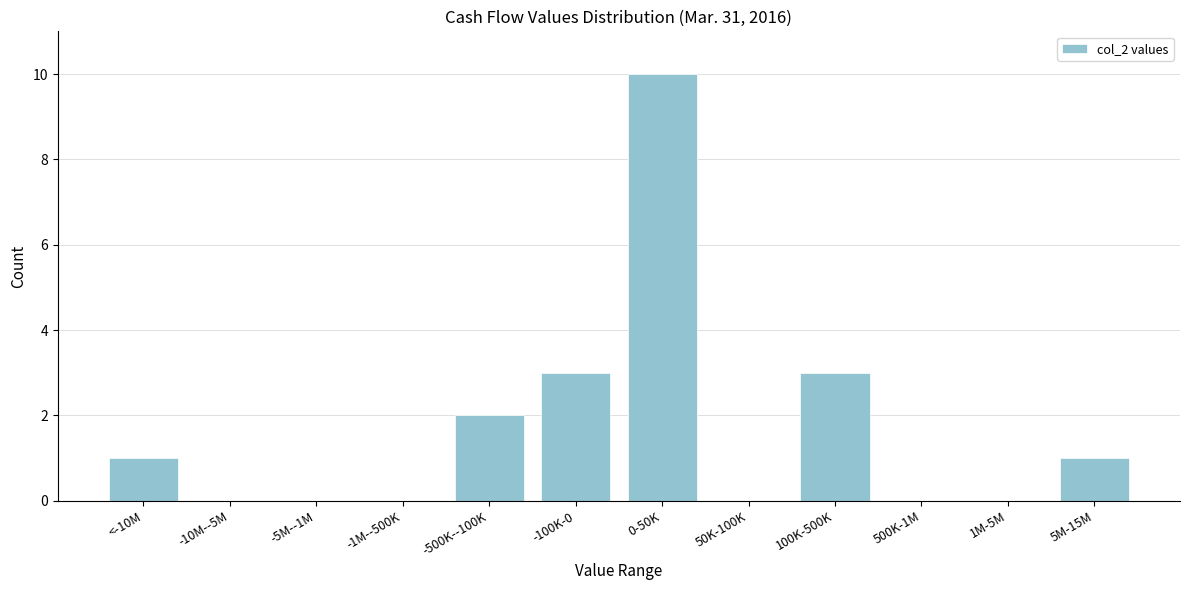

Reading right to left, what are all the values shown in this chart?

5M-15M=1	1M-5M=0	500K-1M=0	100K-500K=3	50K-100K=0	0-50K=10	-100K-0=3	-500K--100K=2	-1M--500K=0	-5M--1M=0	-10M--5M=0	<-10M=1